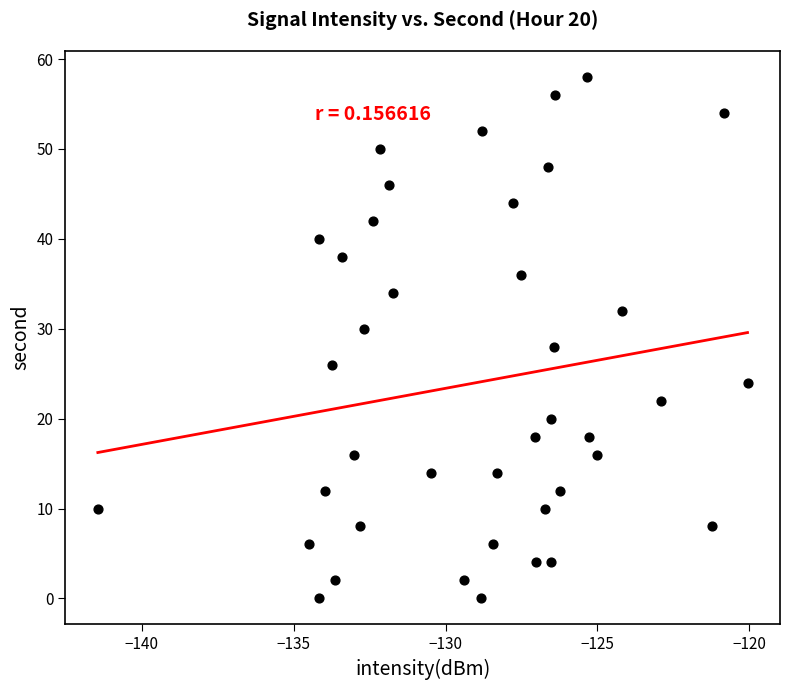

What is the range of Y values (max minus min)?

58